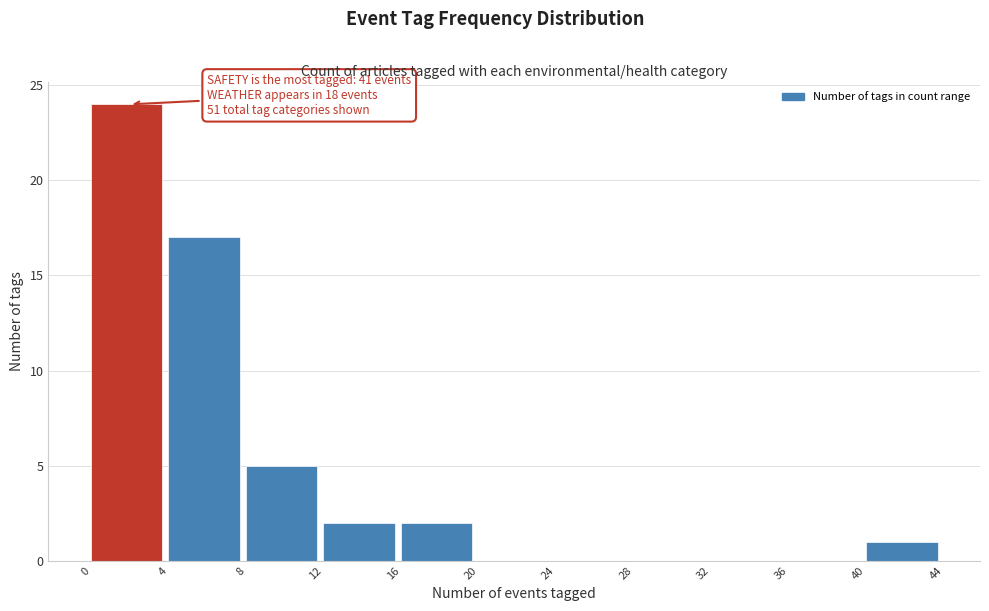

Which range on the x-axis has the tallest bar?

0 to 4